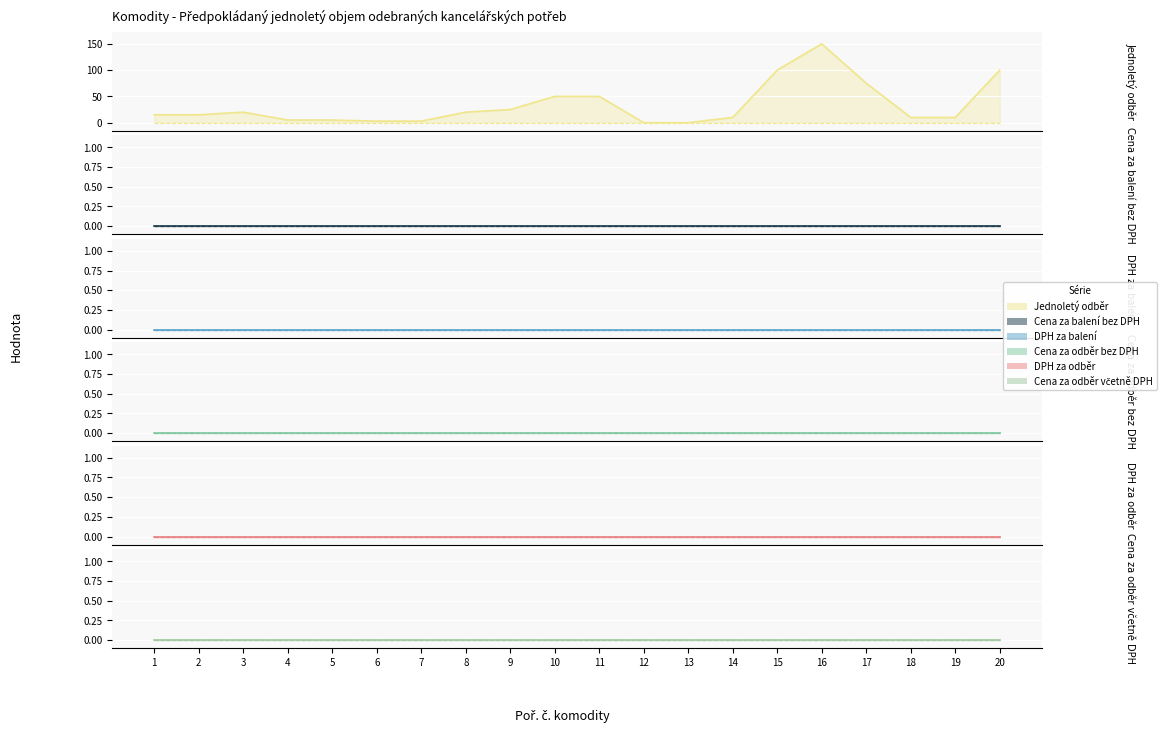

Which series changed the most between 14 and 19?

Jednoletý odběr